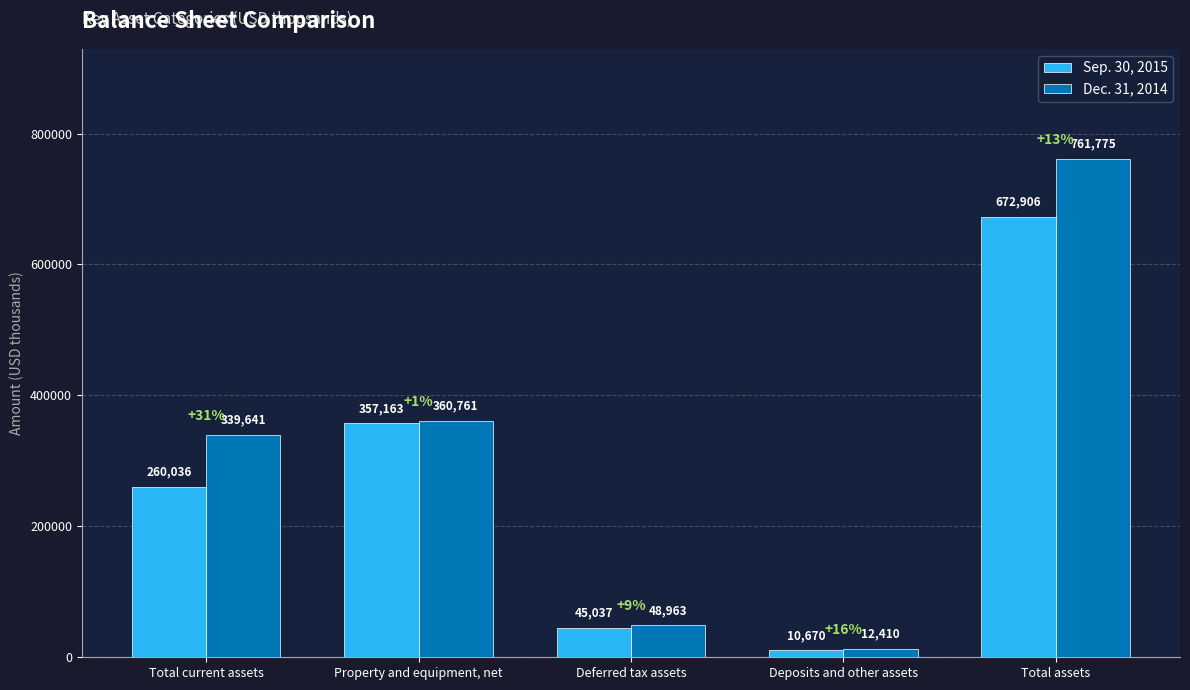

What is the label of the 1st bar from the right?

Total assets